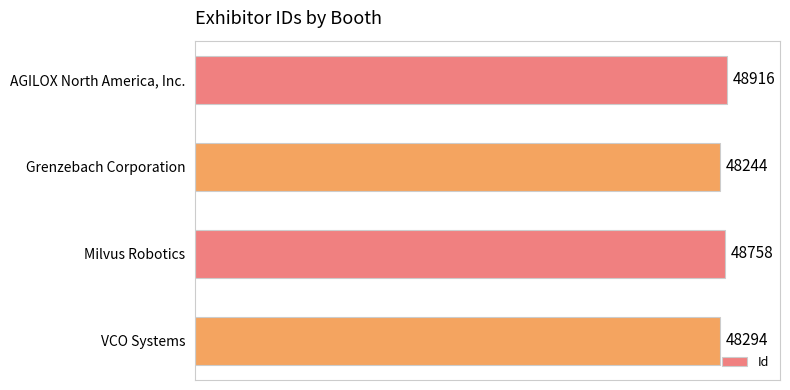

Rank the categories by value from lowest to highest.

Grenzebach Corporation, VCO Systems, Milvus Robotics, AGILOX North America, Inc.